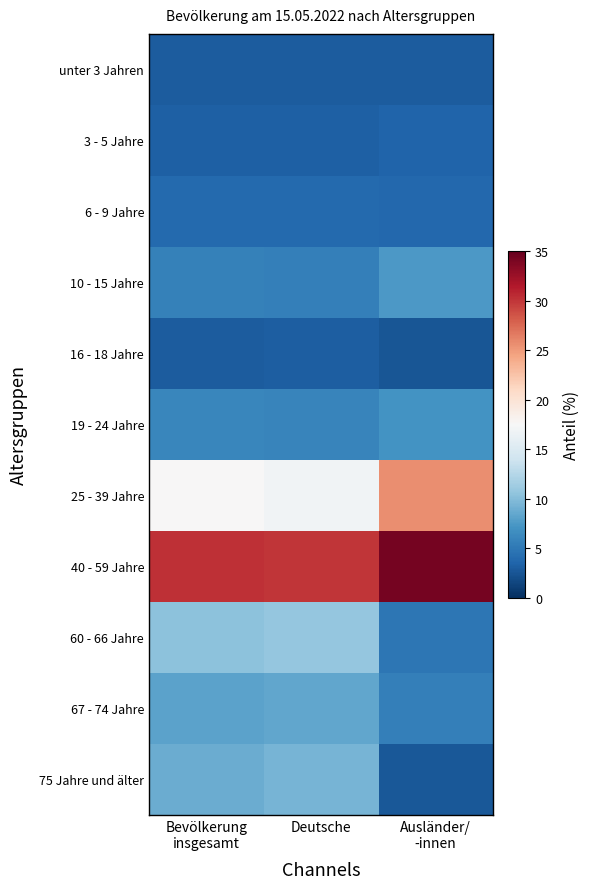

What is the smallest value displayed?

2.5